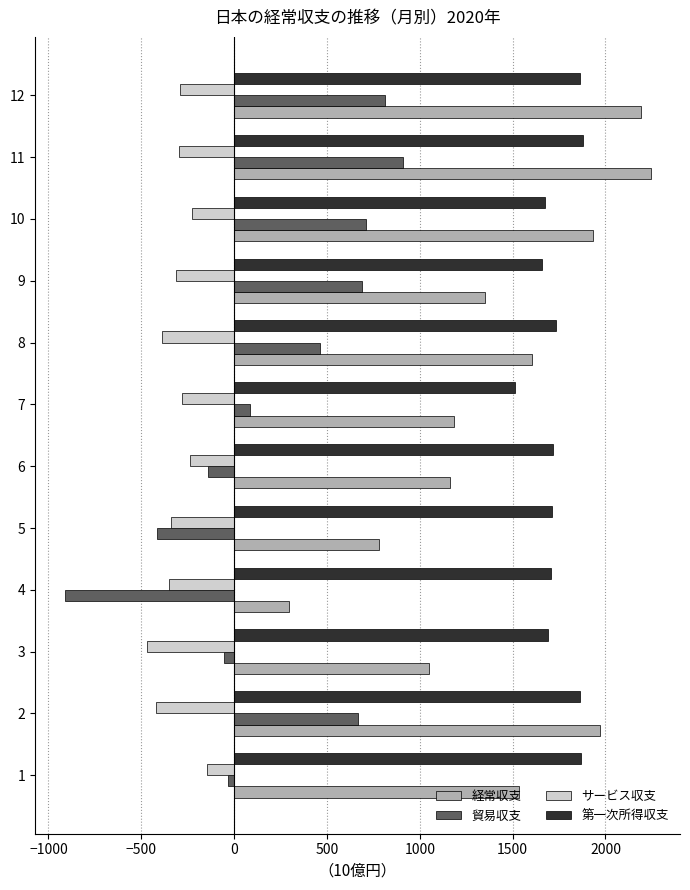

How many data points in 経常収支 are less than 1534?

6